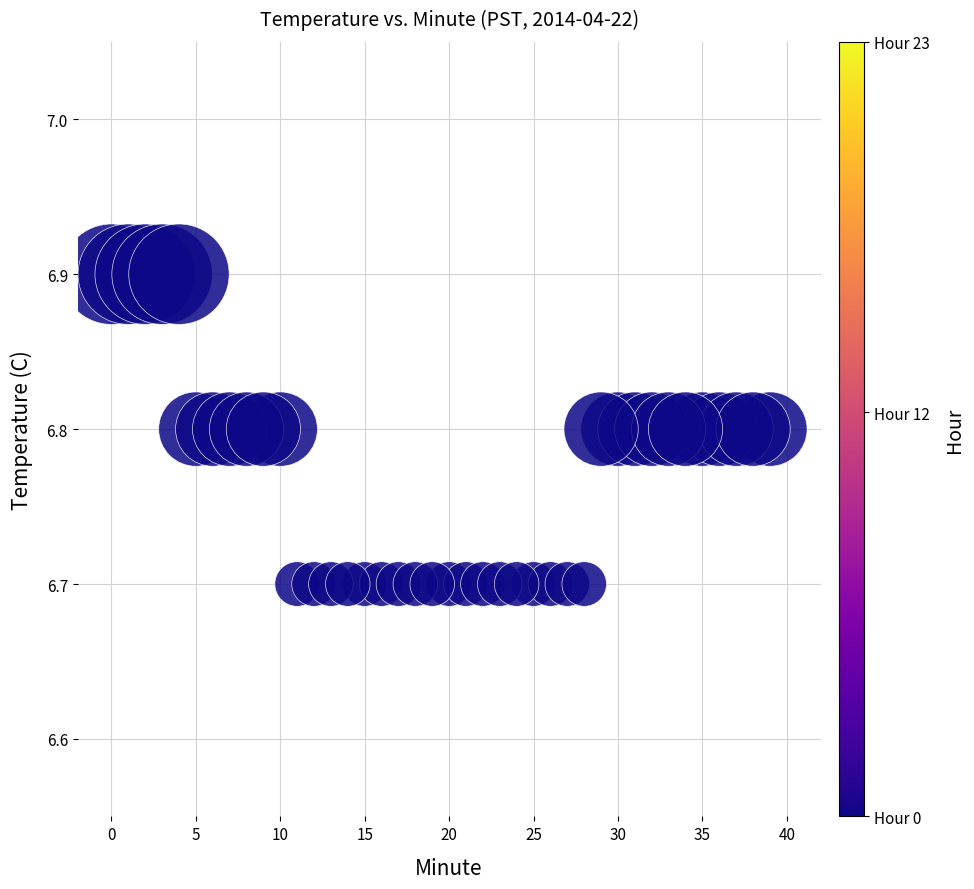

What is the range of X values (max minus min)?

39.0